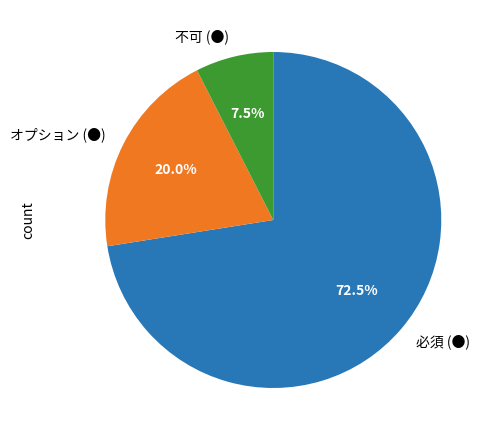

The 必須 (●) slice represents 64% of the pie. True or false?

False